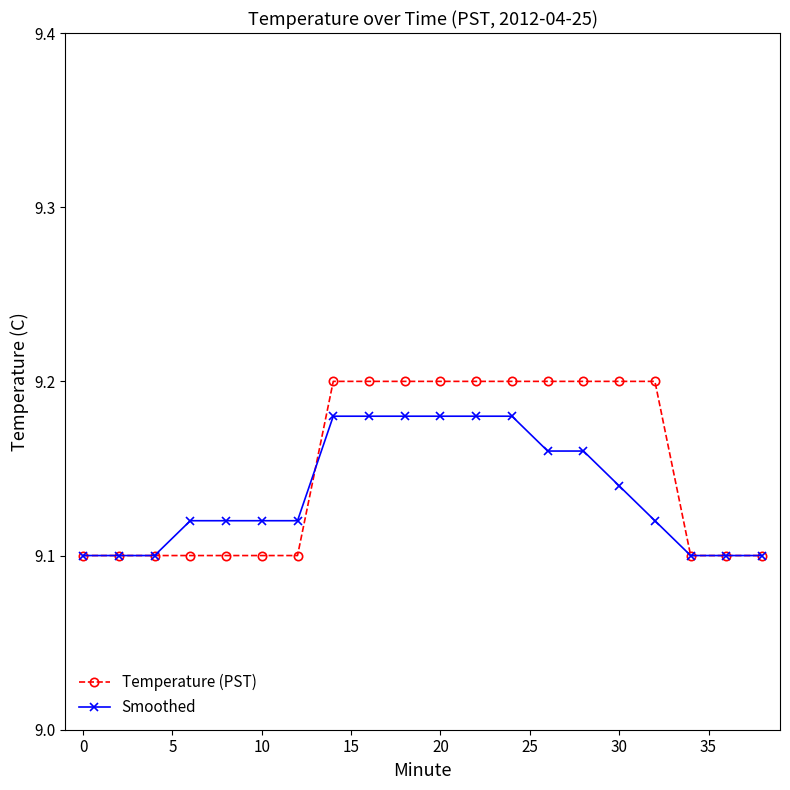

Rank the series by their average value, from highest to lowest.

Temperature (PST), Smoothed